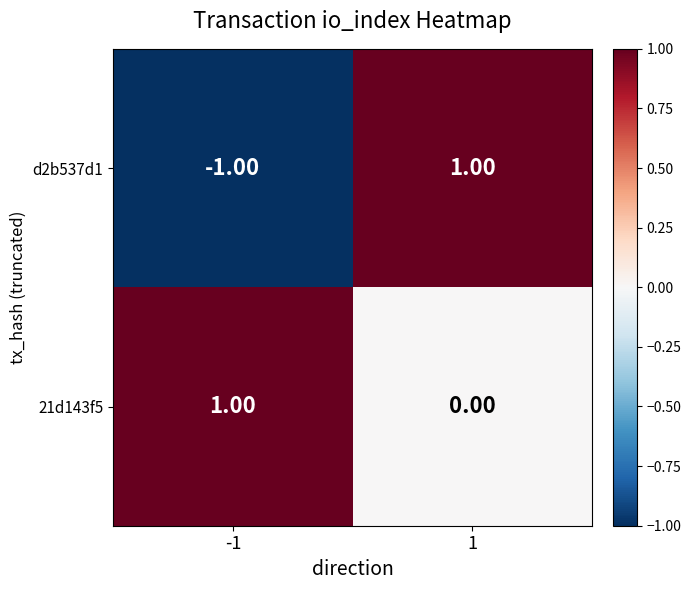

At -1, list the series in order from largest to smallest.

21d143f5, d2b537d1